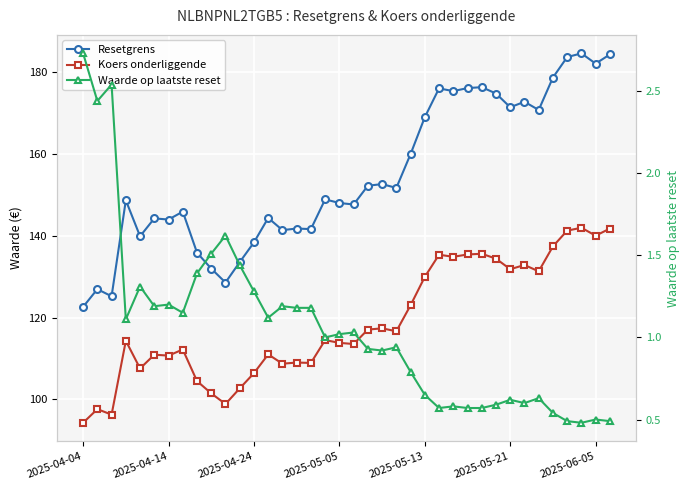

Which category has the highest value in the Resetgrens series?

35